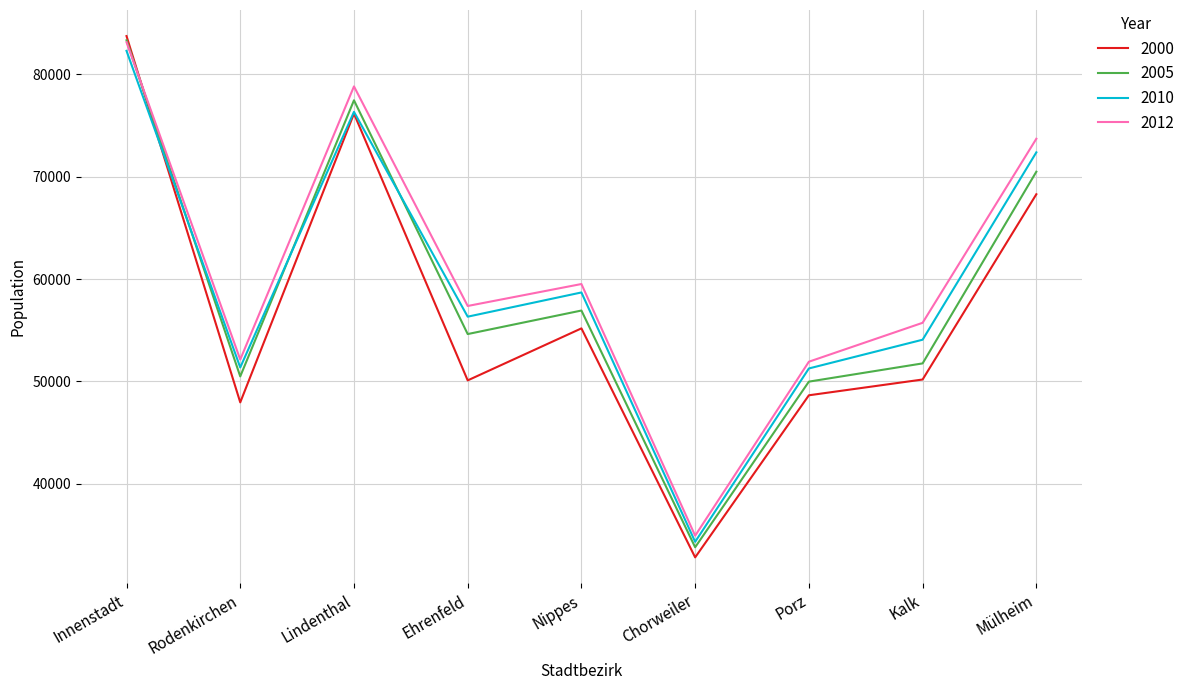

Where is 2005 nearest to the value 58559?

Nippes